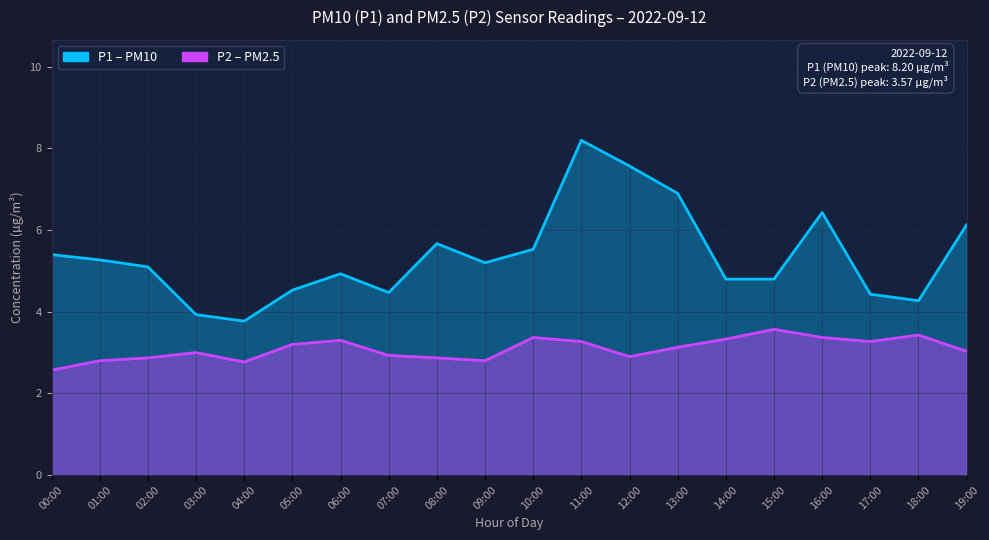

Between 11:00 and 15:00, which is larger?

11:00